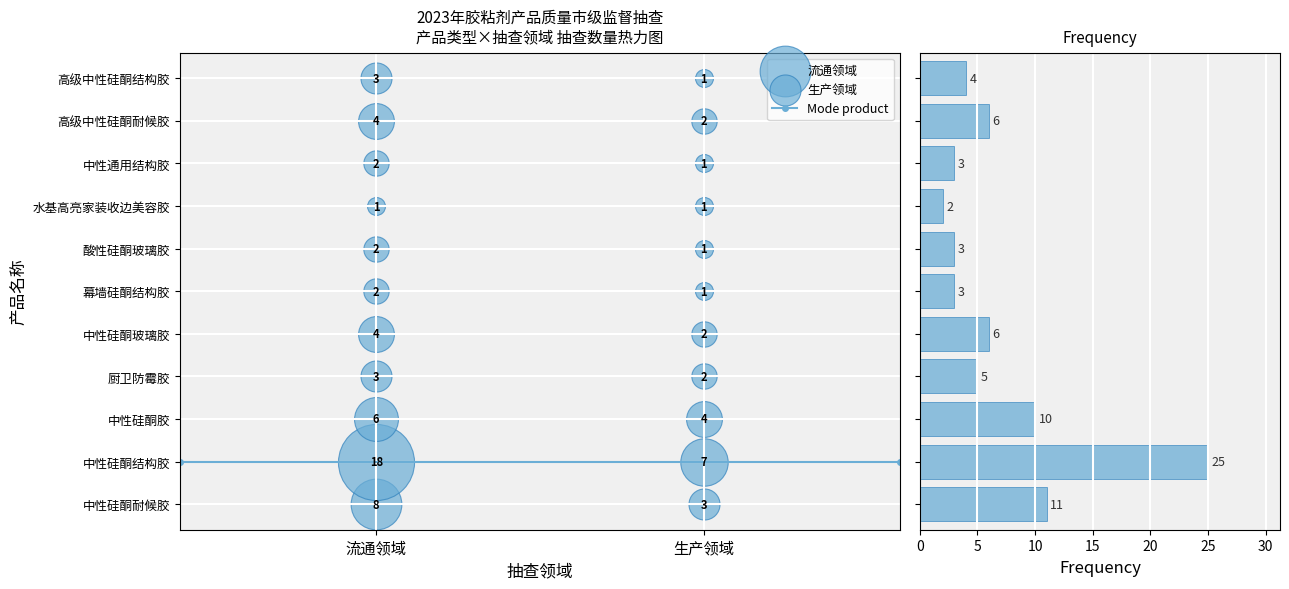

What is the change in value from 中性硅酮结构胶 to 水基高亮家装收边美容胶?

-23